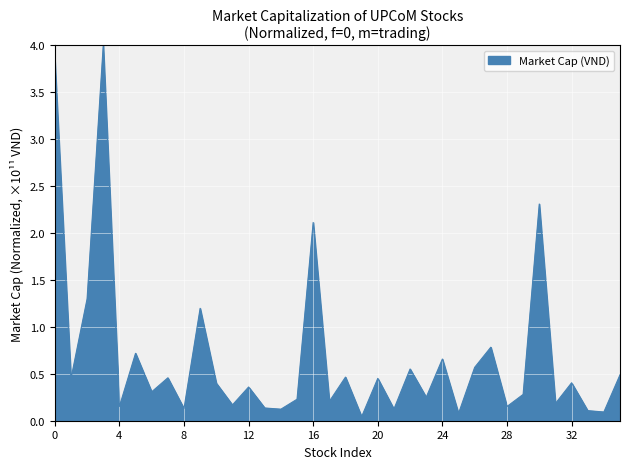

How many interior local valleys (lower than both neighbors) does the data have?

14